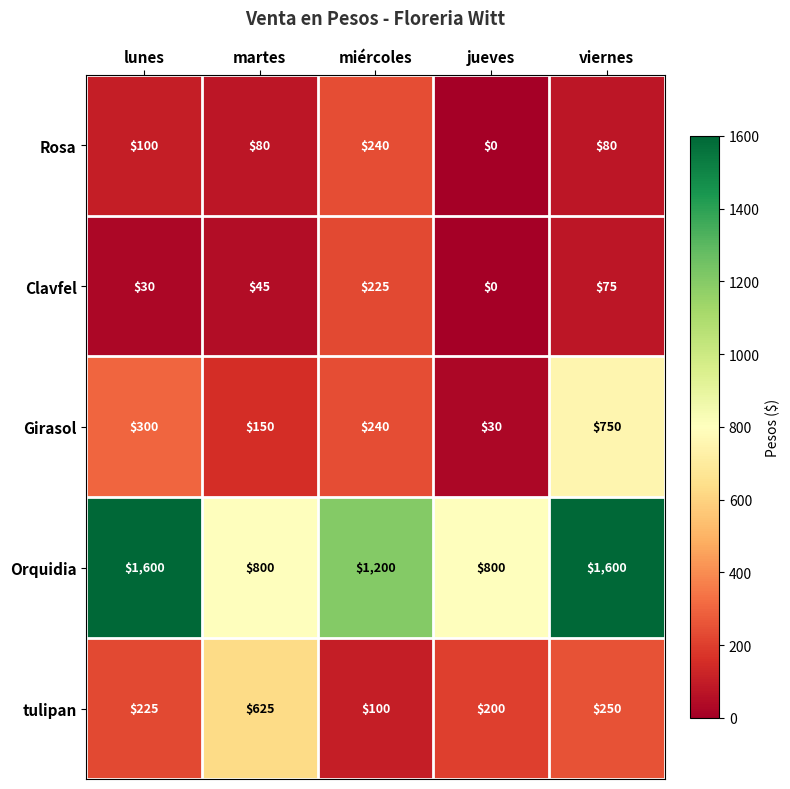

True or false: tulipan has a value of 135 at miércoles.

False